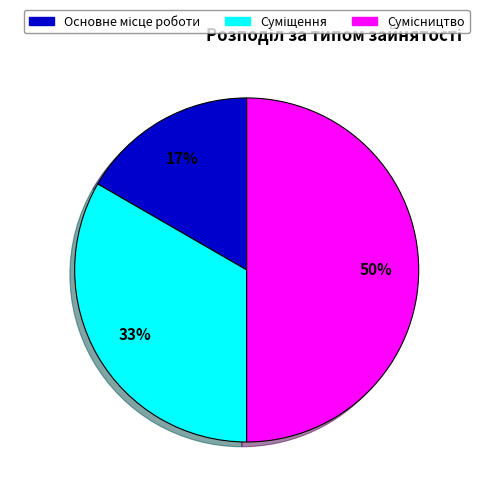

To the nearest percent, what is the difference between the largest and smallest slice percentages?

33%